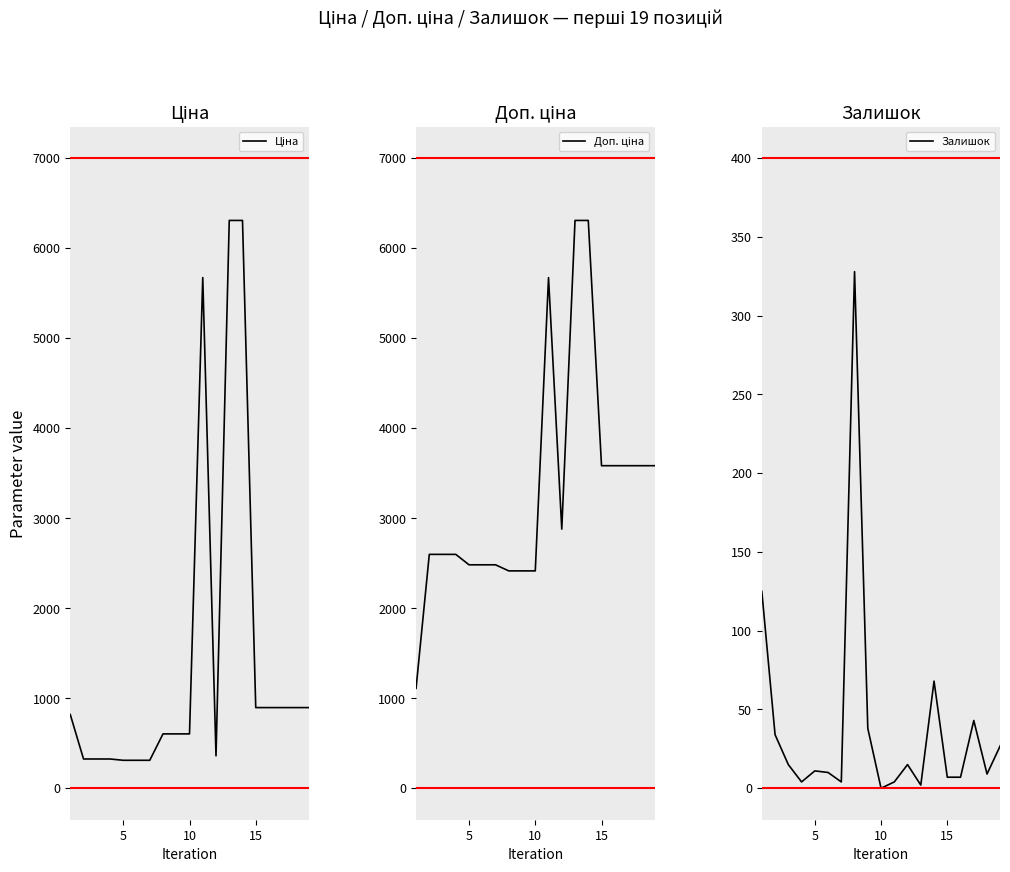

Between 15 and 18, which series saw the biggest shift?

Доп. ціна